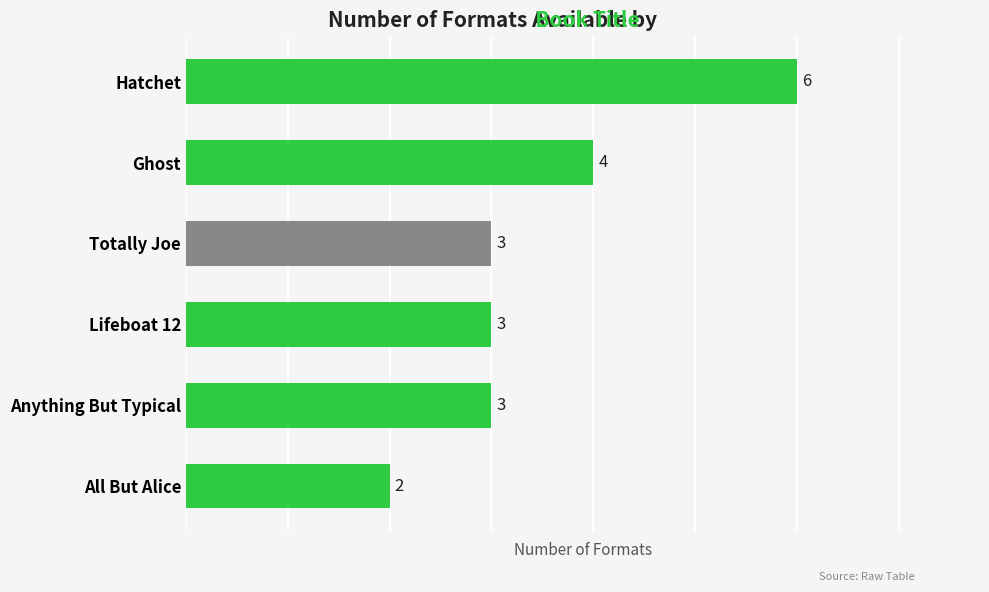

Approximately how many times larger is the value at Hatchet compared to Anything But Typical?

2.0